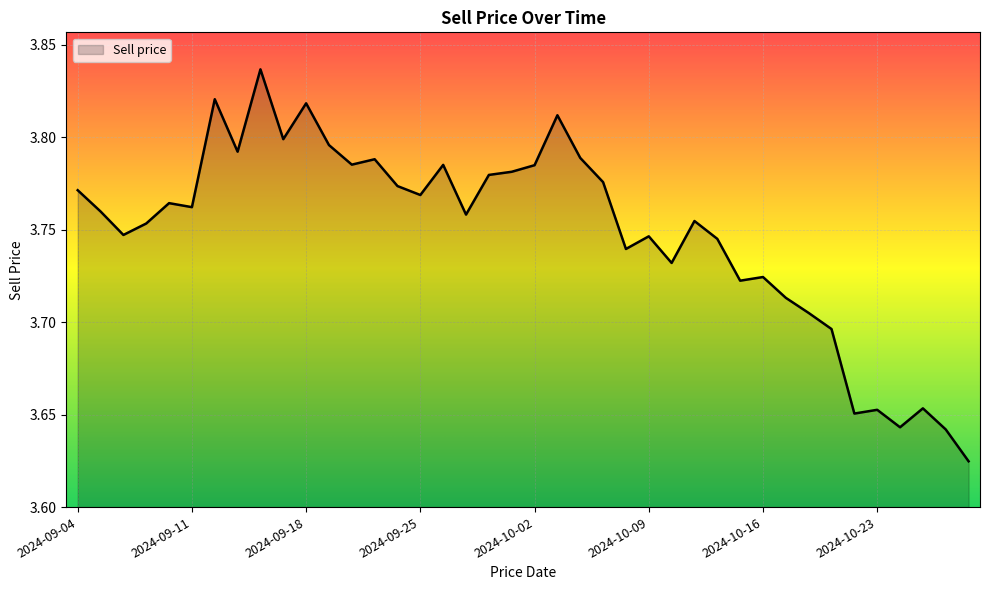

What is the value of the 6th point from the left?

3.8